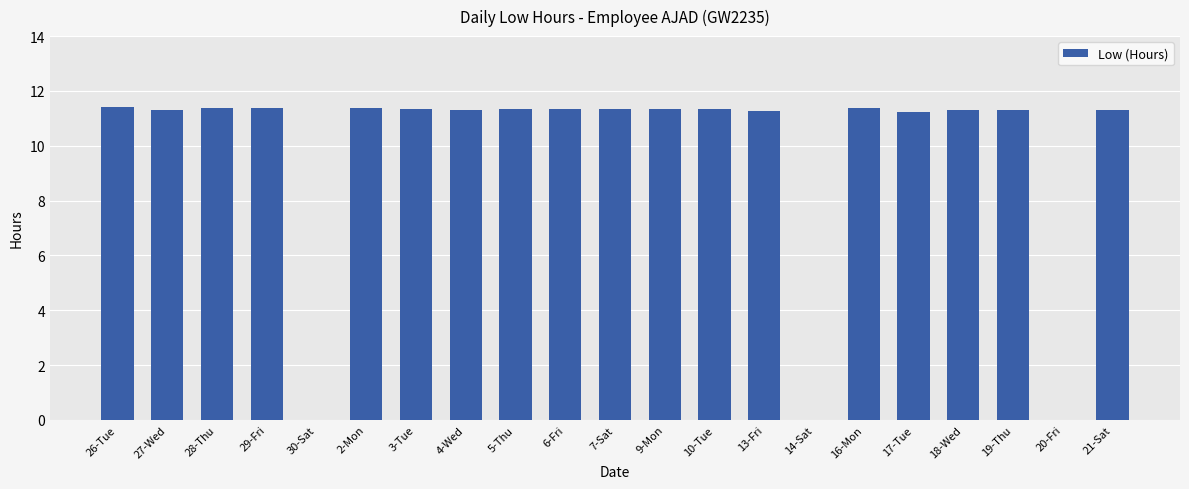

Where does the data first go above 11?

26-Tue